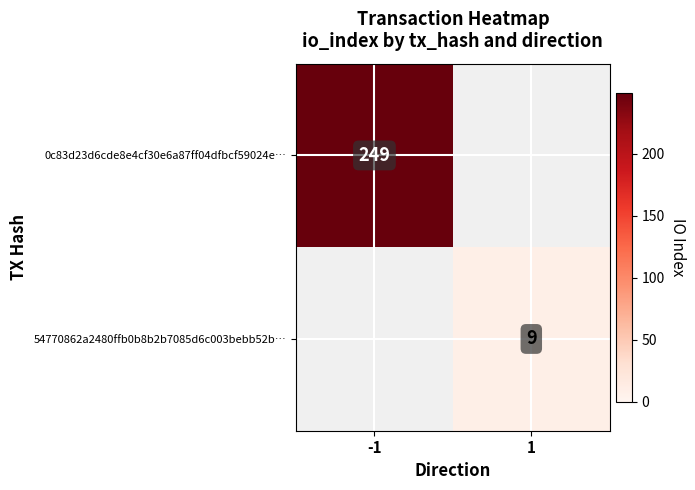

True or false: 54770862a2480ffb0b8b2b7085d6c003bebb52b… has a value of 16 at 1.

False